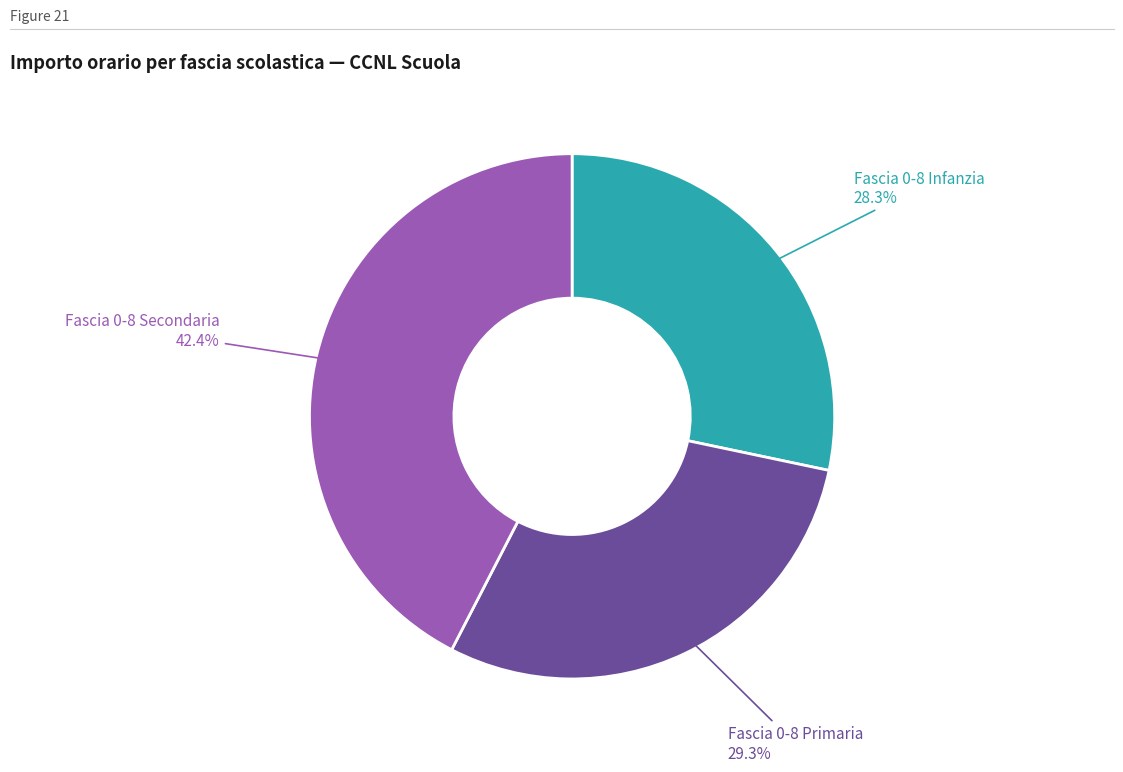

Is there any slice that represents more than half of the pie?

No